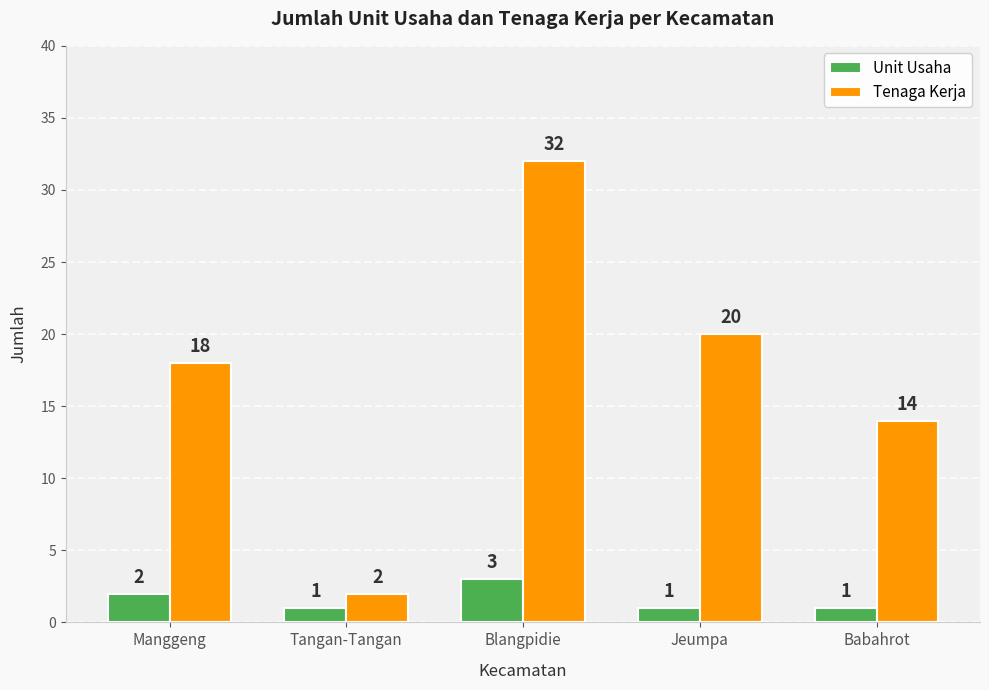

Are the bars horizontal?

No